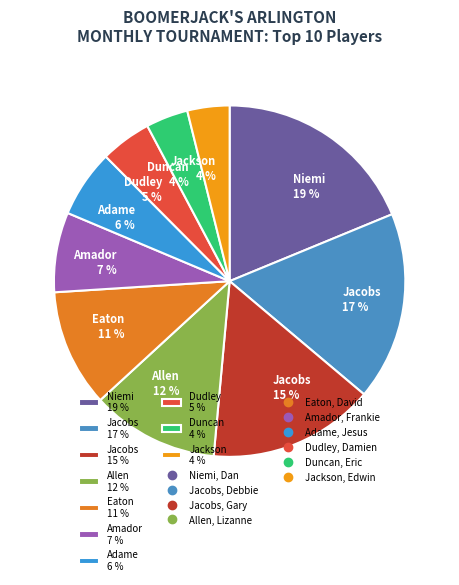

Between Jackson 4 % and Allen 12 %, which is larger?

Allen 12 %